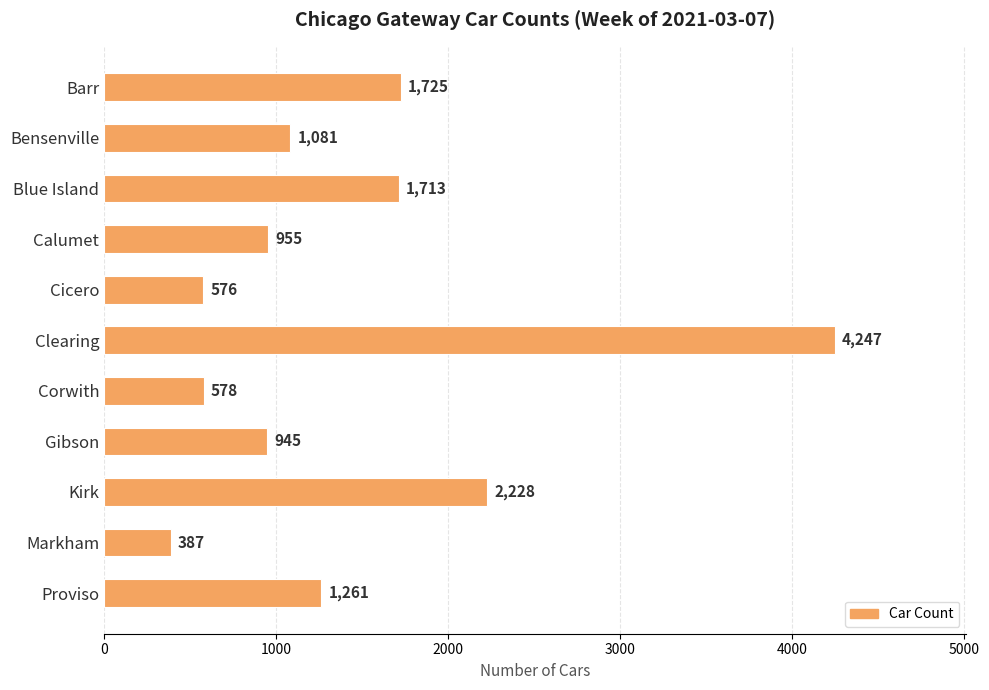

Are the bars horizontal?

Yes